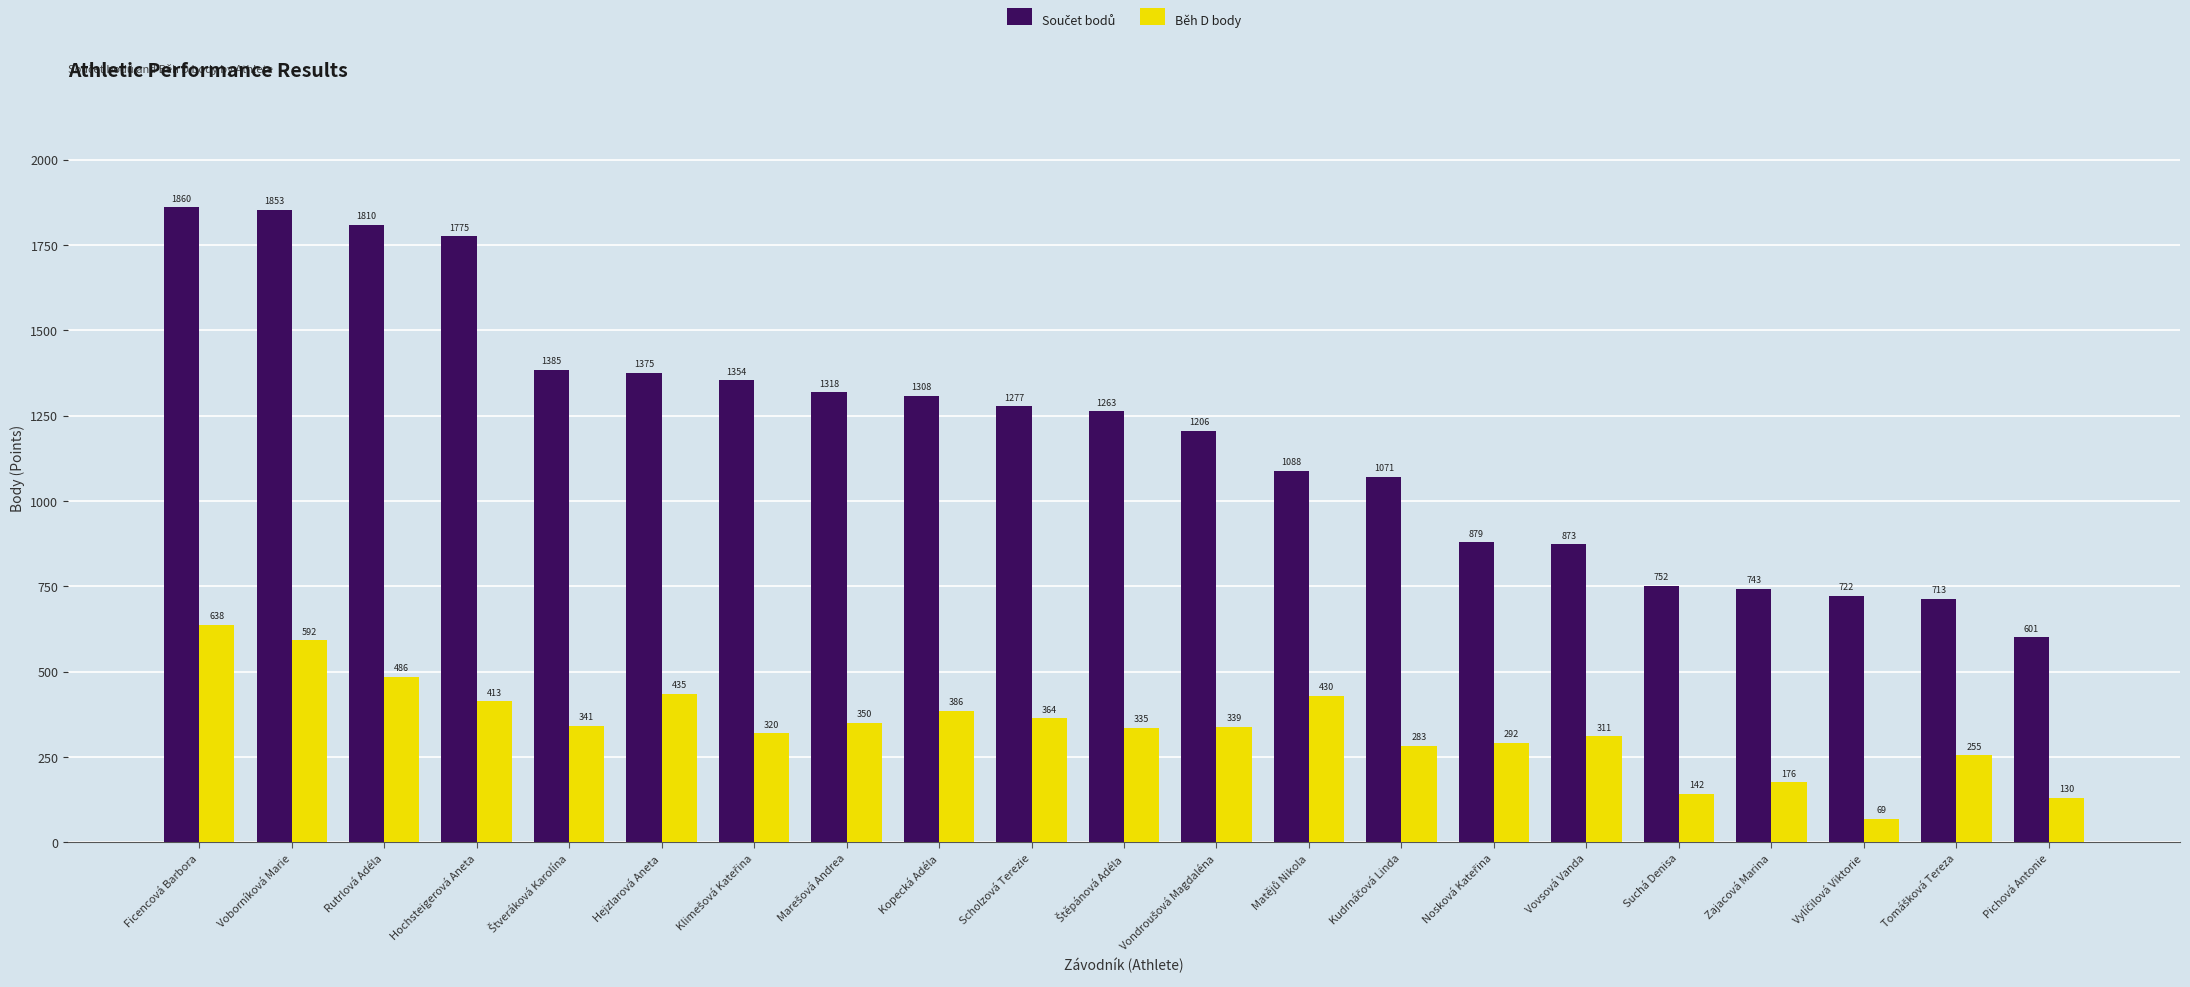

At which category is the sum across all series the highest?

Ficencová Barbora